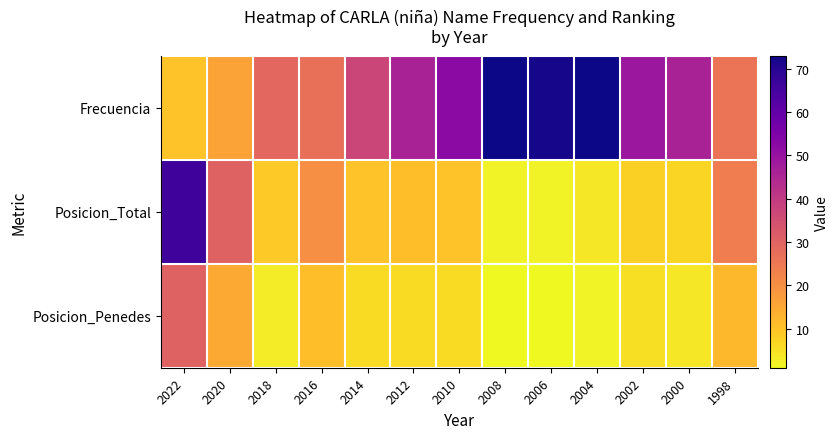

Rank the series by their average value, from highest to lowest.

Frecuencia, Posicion_Total, Posicion_Penedes